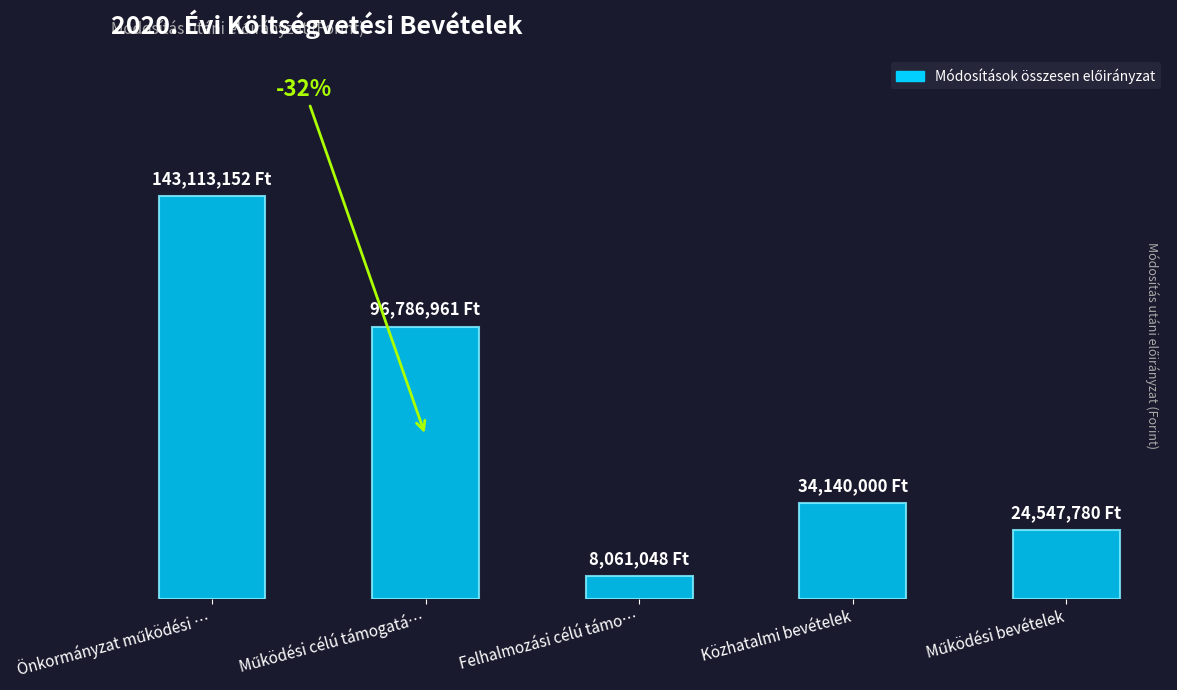

What is the sum of the values at Közhatalmi bevételek and Működési célú támogatá…?

130926961